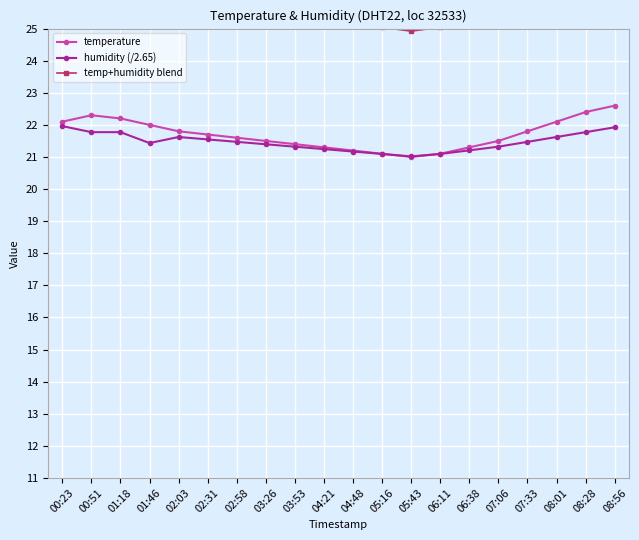

What is the sum of the temp+humidity blend values at 05:16 and 03:26?

50.6